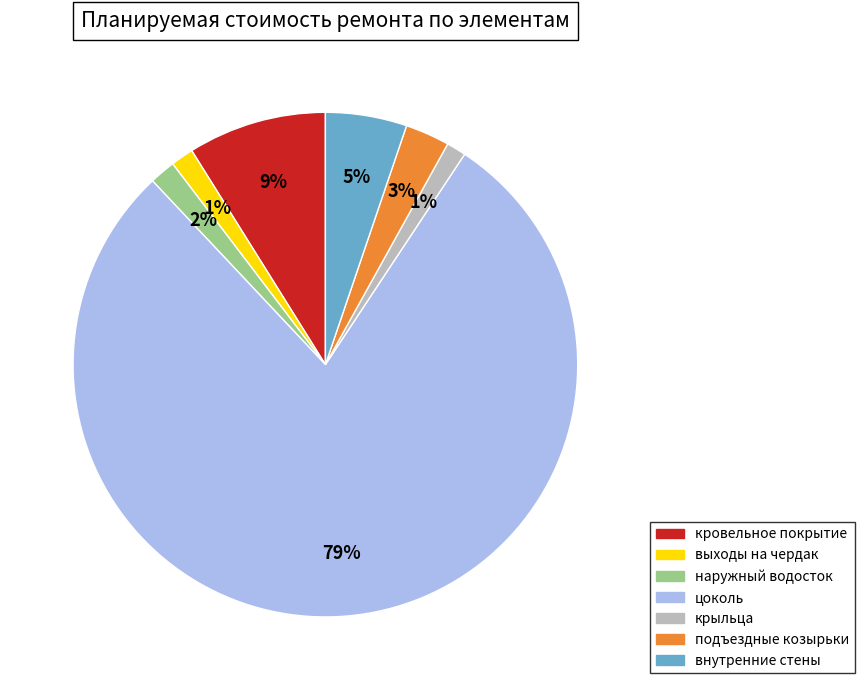

True or false: выходы на чердак accounts for 16% of the total.

False